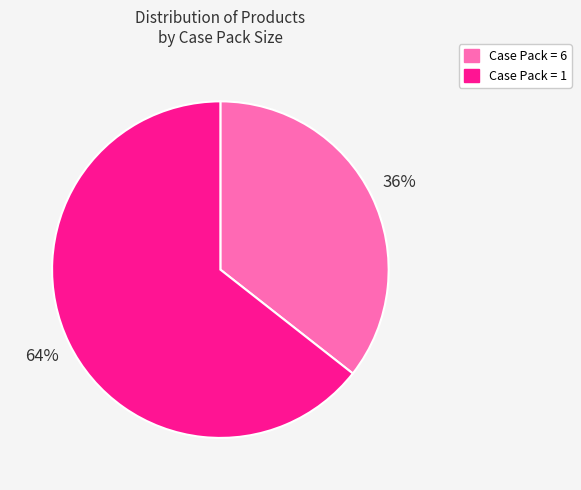

Does any single category account for the majority?

Yes